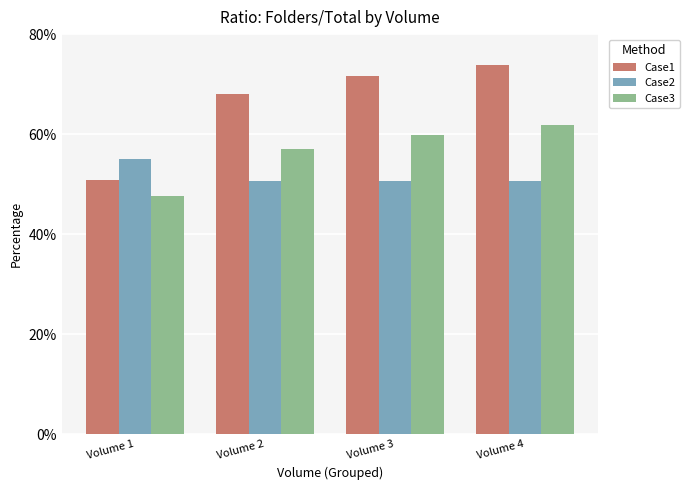

What is the lowest value of the Case3 series?

47.6